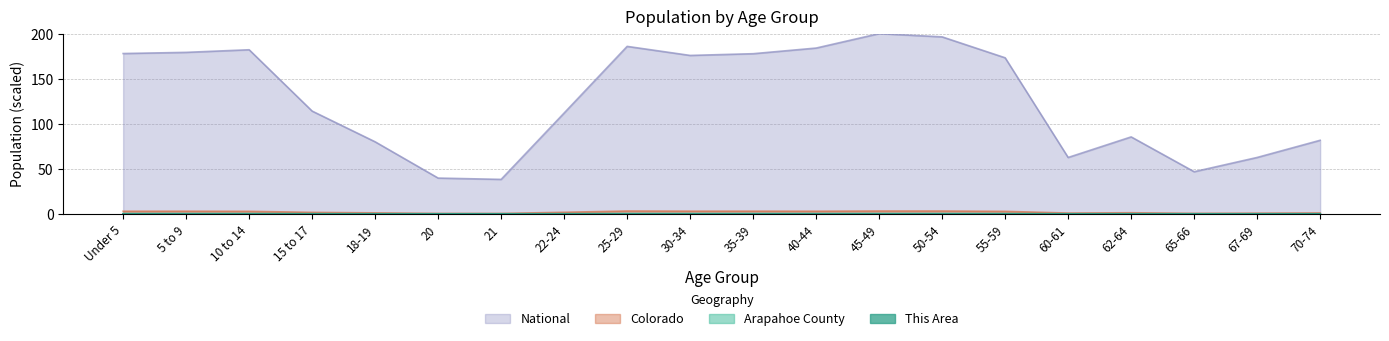

What is the greatest value displayed?

200.0